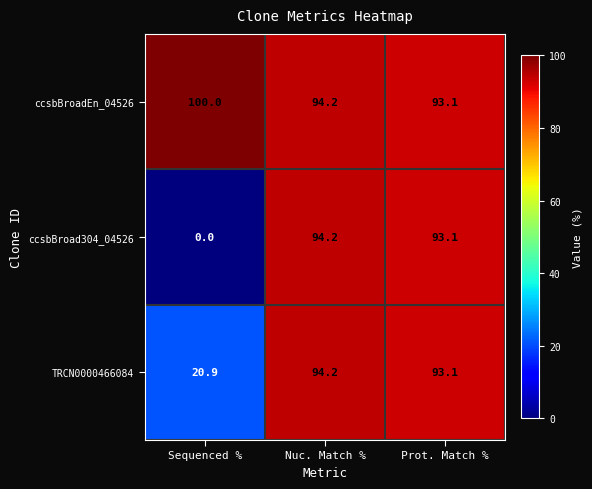

Rank the series at Sequenced % from highest to lowest value.

ccsbBroadEn_04526, TRCN0000466084, ccsbBroad304_04526